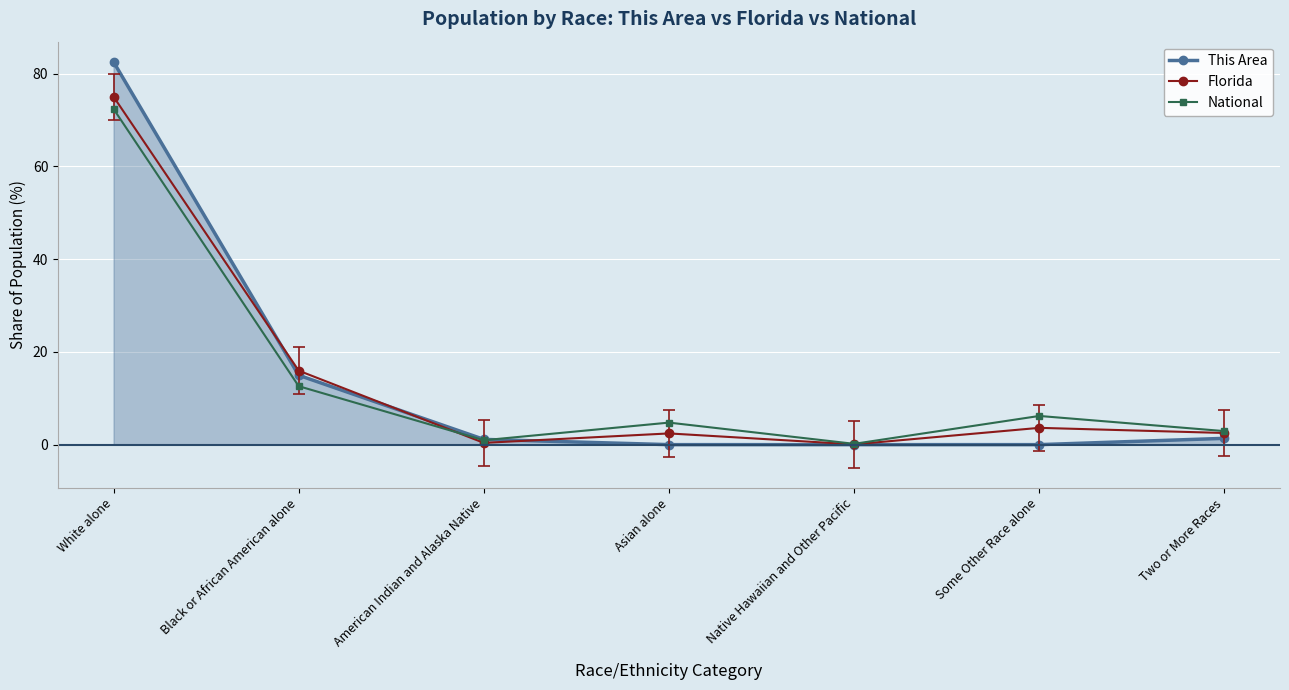

What is the label of the 7th point from the right?

White alone